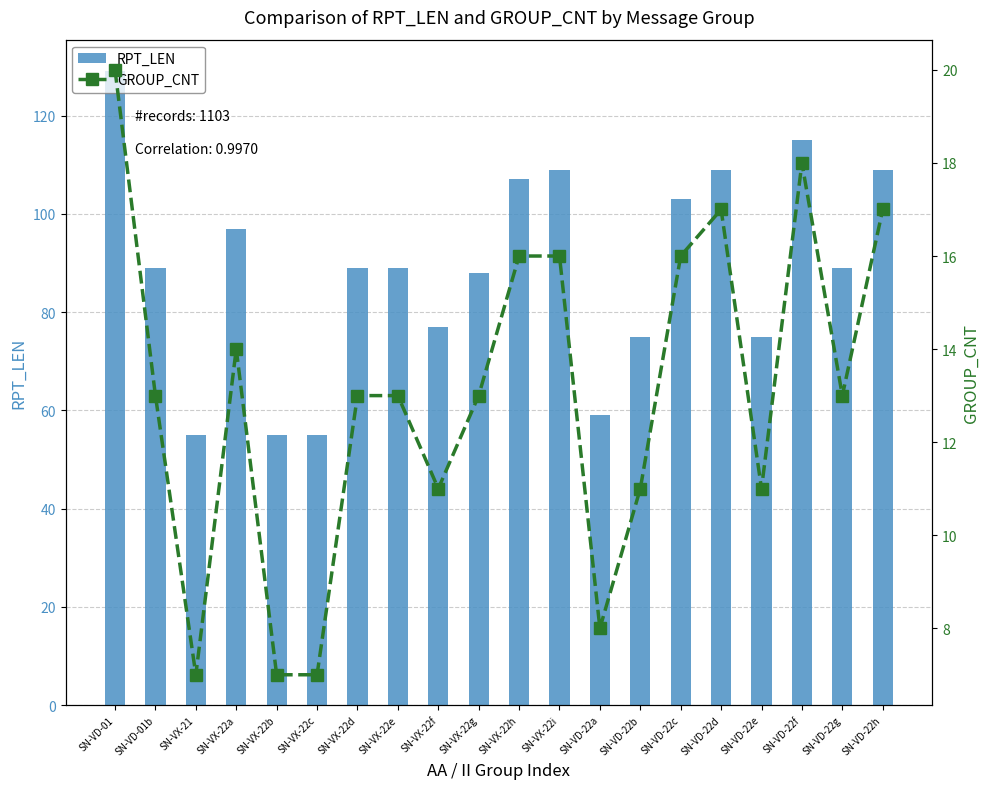

Is the value of RPT_LEN at SN-VD-01 greater than the value of GROUP_CNT at SN-VD-22g?

Yes